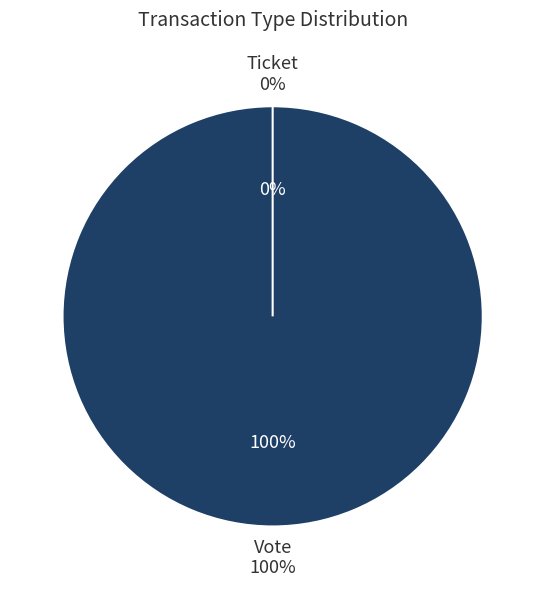

Which slice is the smallest?

Ticket